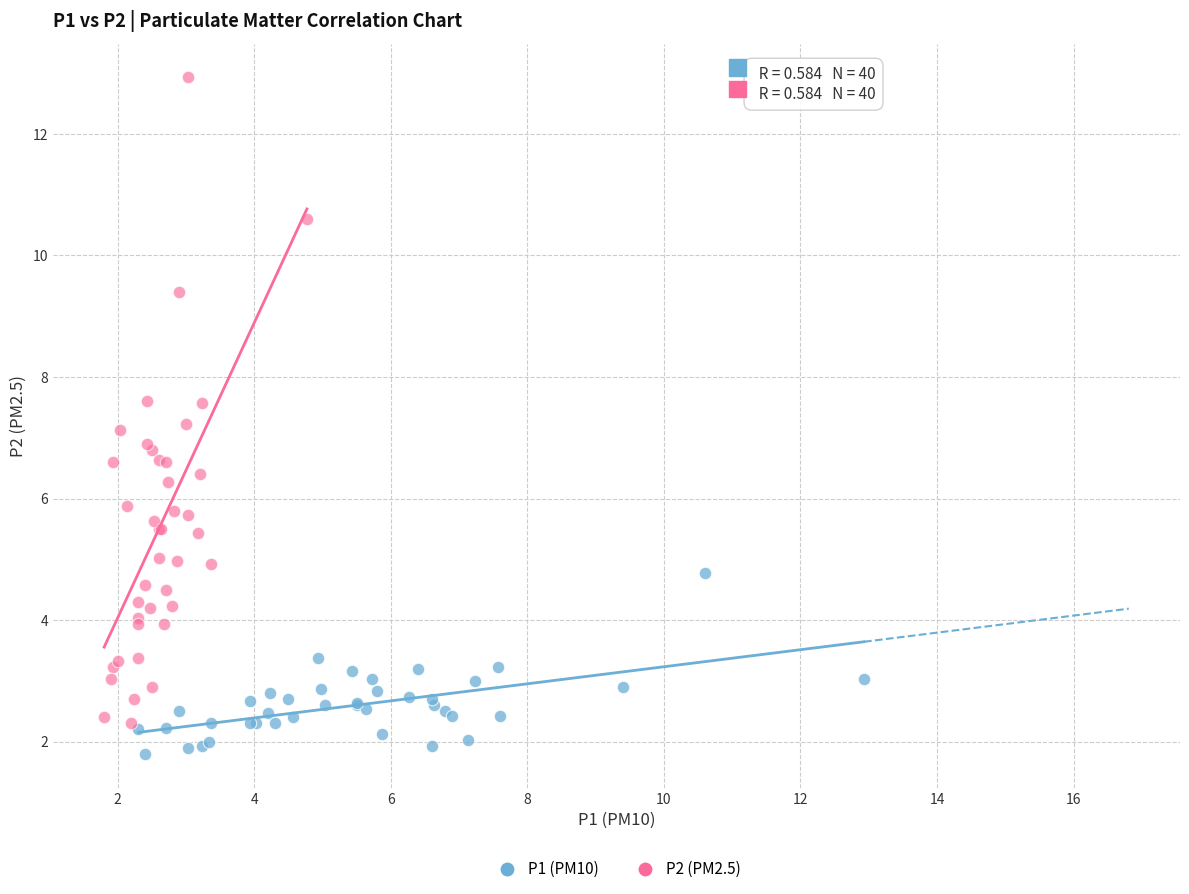

Which series has the largest Y range (max minus min)?

P2 (PM2.5)